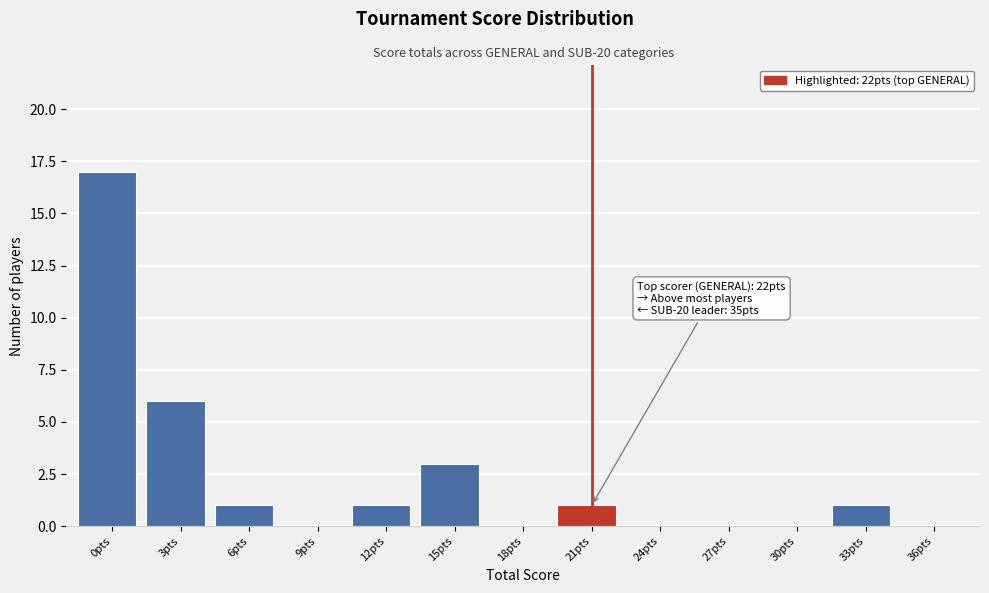

Reading left to right, list all the values displayed in this chart.

0pts=17	3pts=6	6pts=1	9pts=0	12pts=1	15pts=3	18pts=0	21pts=1	24pts=0	27pts=0	30pts=0	33pts=1	36pts=0